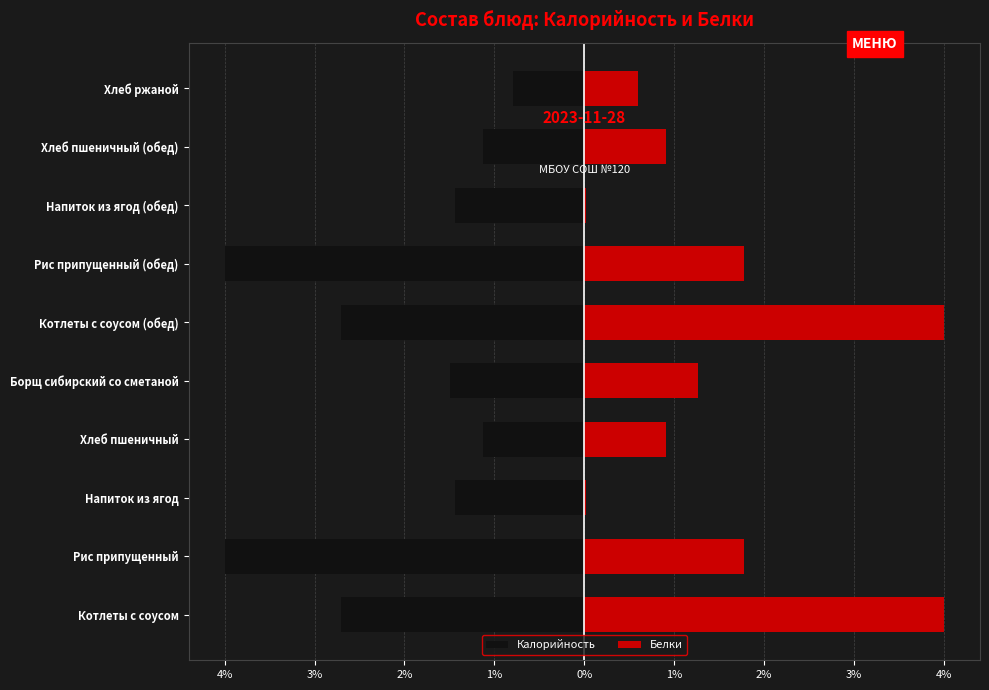

Which has a higher value, Рис припущенный or Хлеб пшеничный?

Хлеб пшеничный